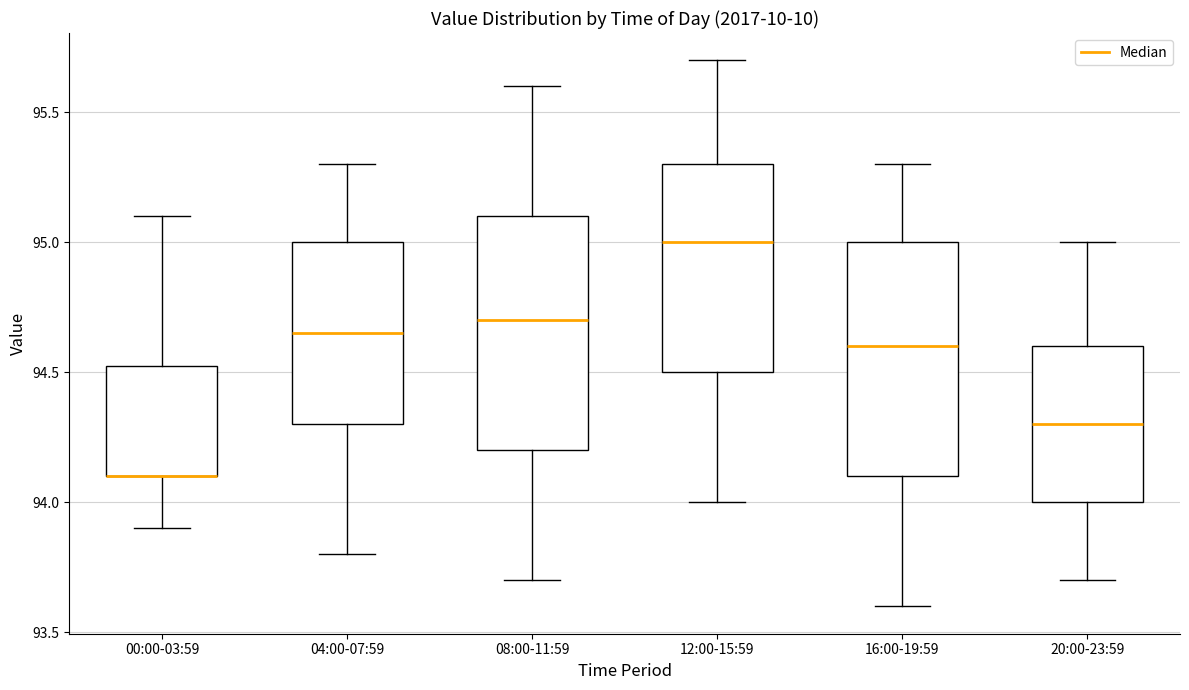

Where is the lower edge of the box for 12:00-15:59 on the y-axis? The values are not printed on the chart, so give them approximately, as read against the axis.

94.50